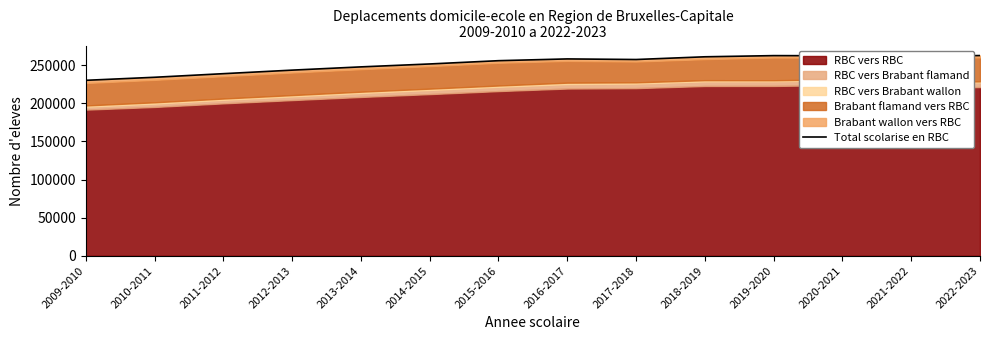

Does the chart have visible grid lines?

No